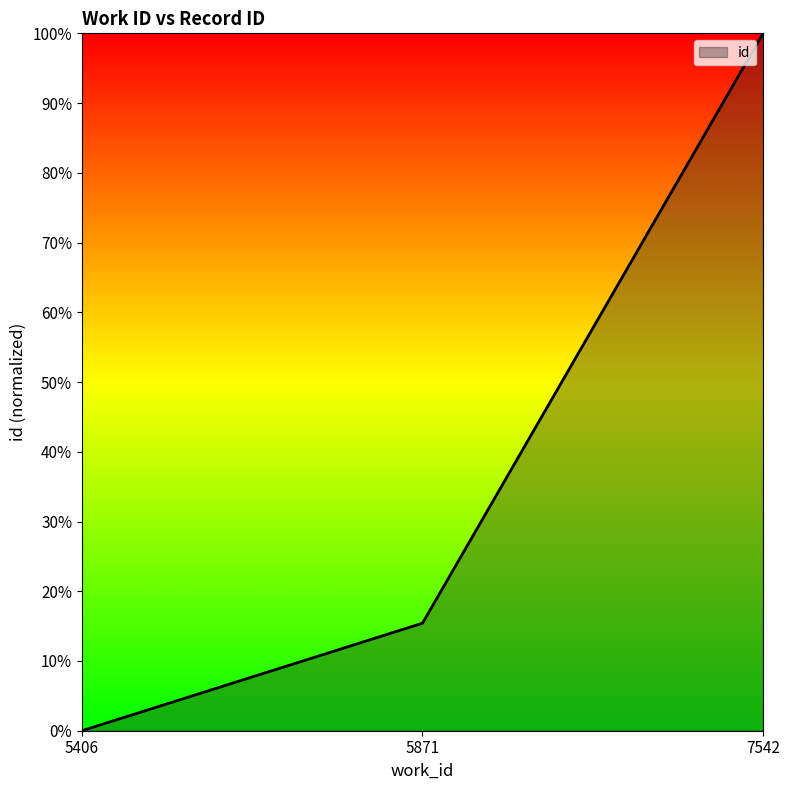

At which category does the chart reach its peak across all series?

7542